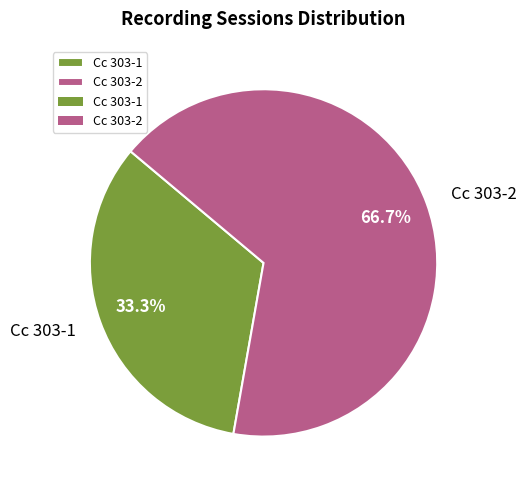

Approximately how many times larger is the value at Cc 303-2 compared to Cc 303-1?

2.0